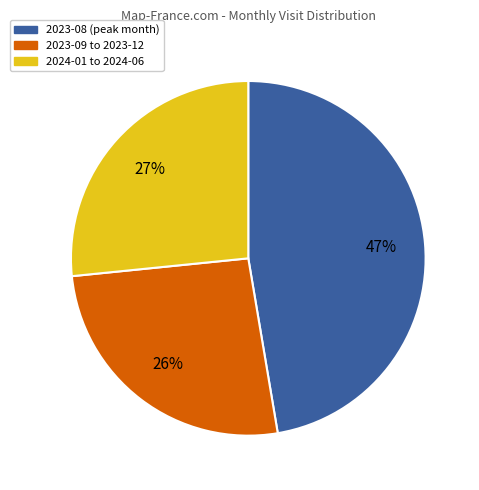

To the nearest percent, what is the difference between the largest and smallest slice percentages?

21%